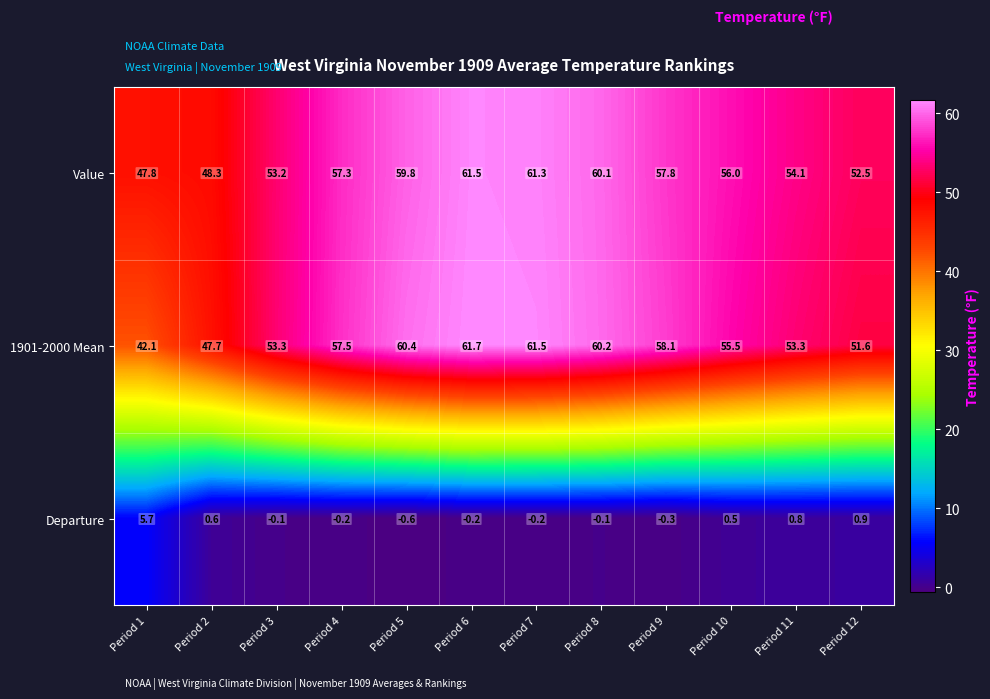

At which label does Departure reach its minimum?

Period 5